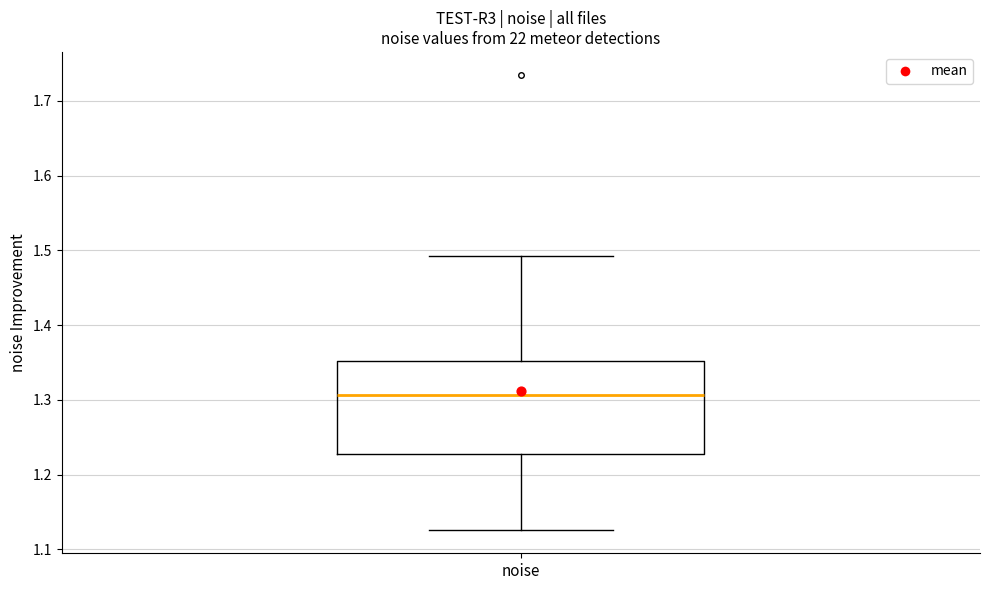

Where does the upper whisker of the box for noise end on the y-axis? The values are not printed on the chart, so give them approximately, as read against the axis.

1.49